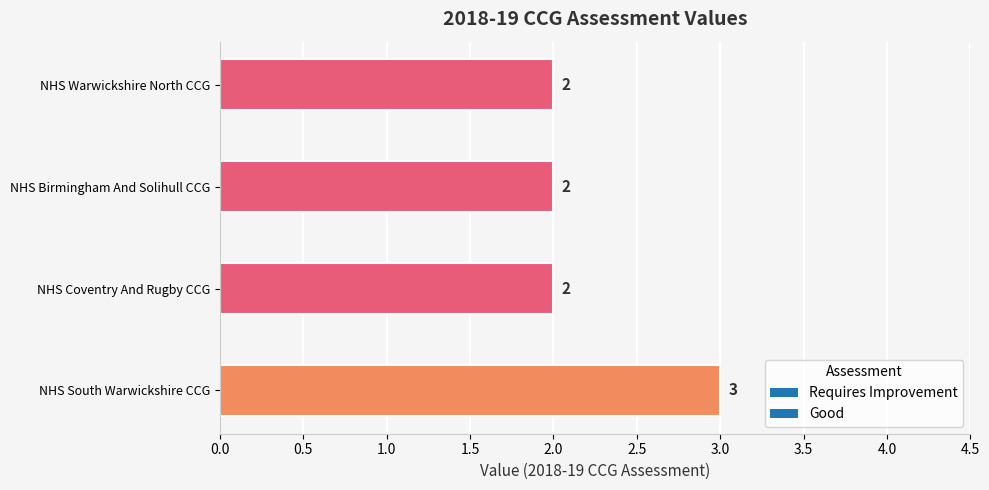

Which has a higher value, NHS Warwickshire North CCG or NHS South Warwickshire CCG?

NHS South Warwickshire CCG